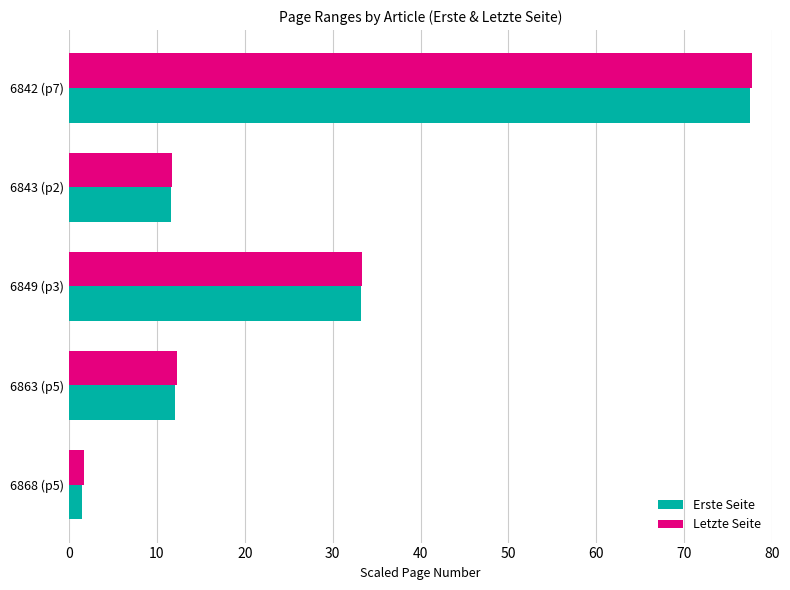

At which label is Letzte Seite closest to 39?

6849 (p3)